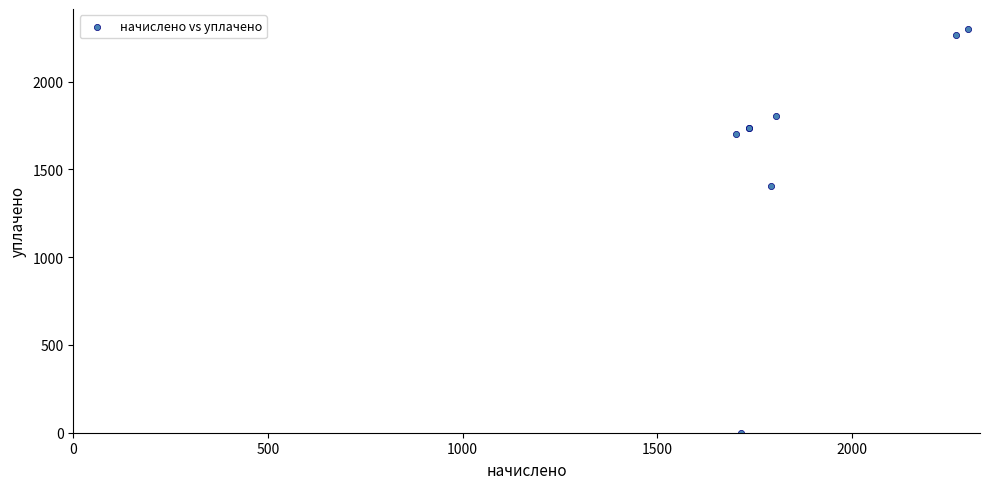

What Y value in the scatter plot is closest to 1149?

1407.0